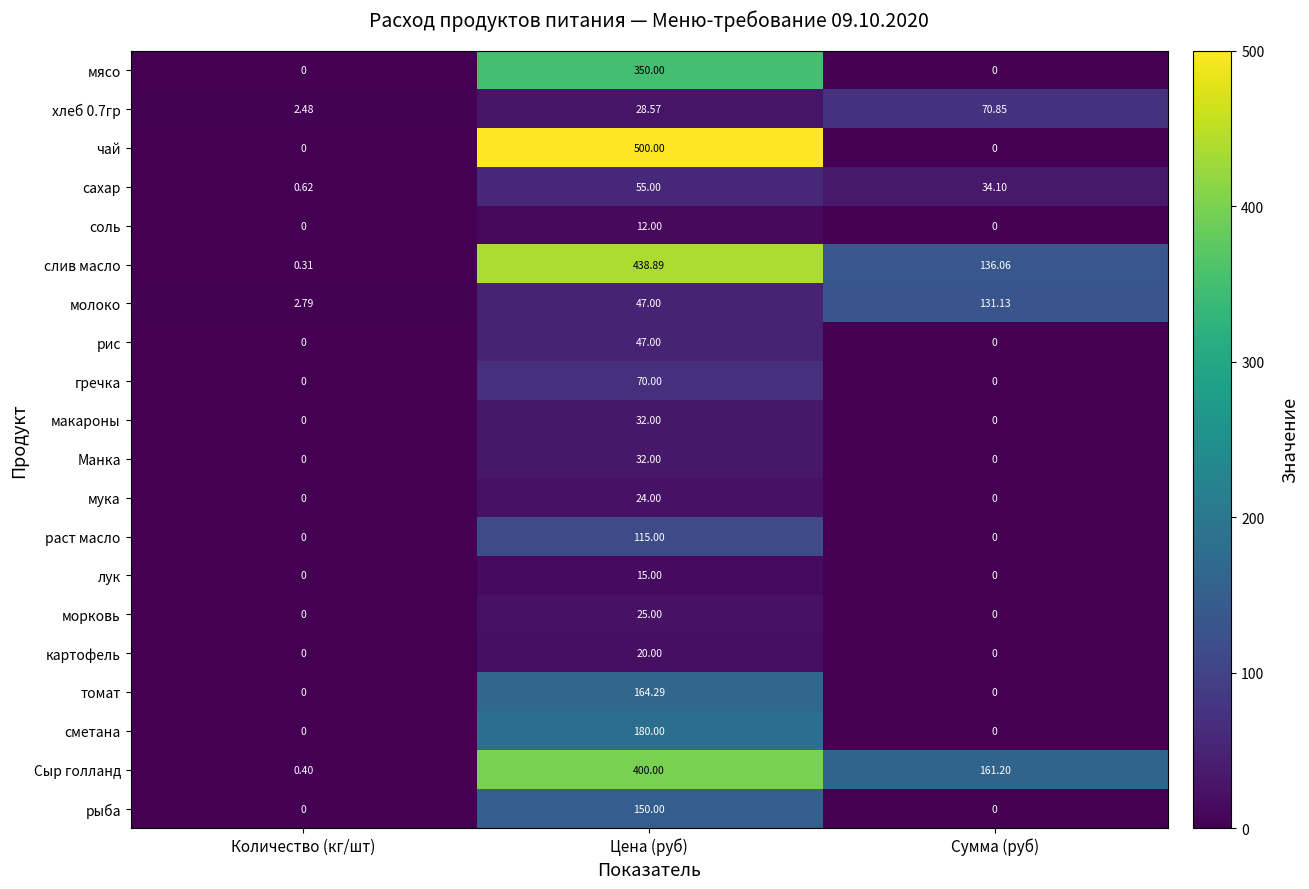

Which series changed the most between Количество (кг/шт) and Сумма (руб)?

Сыр голланд